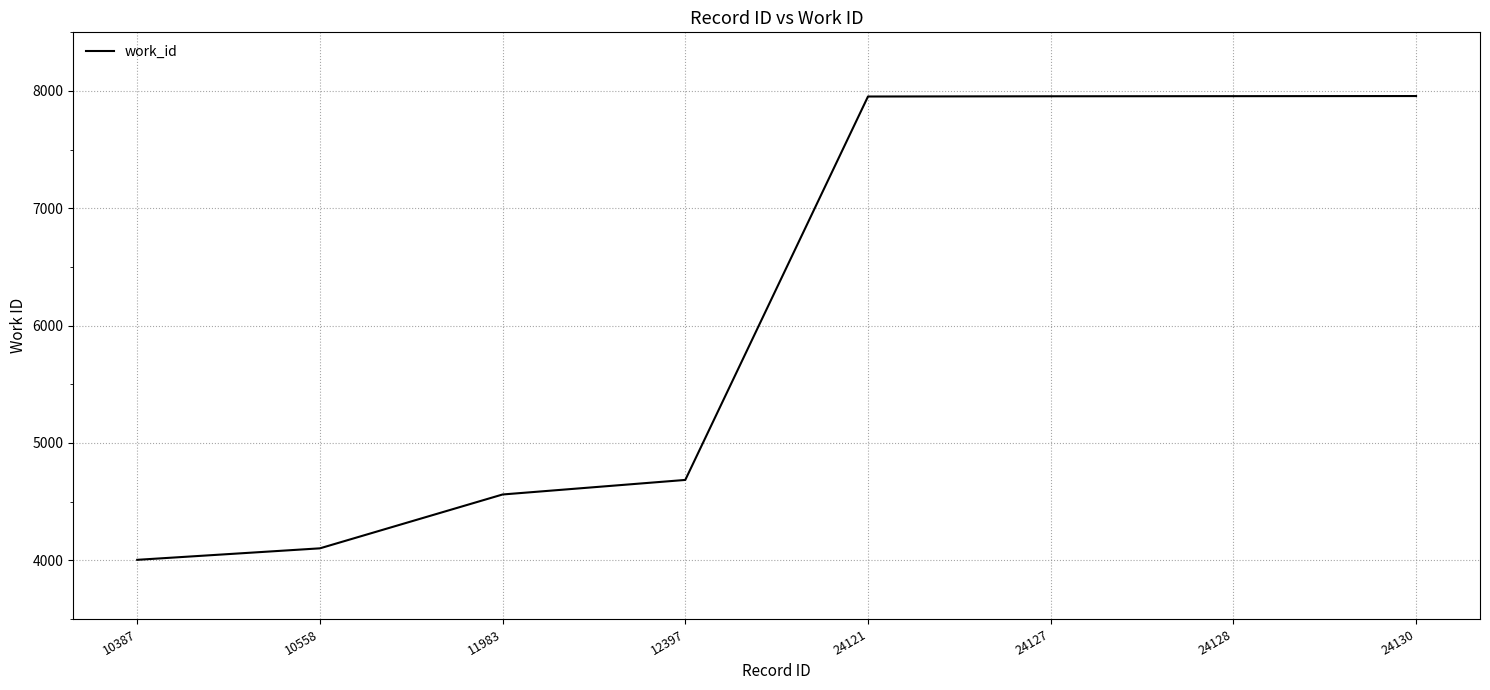

How many categories are shown in the chart?

8